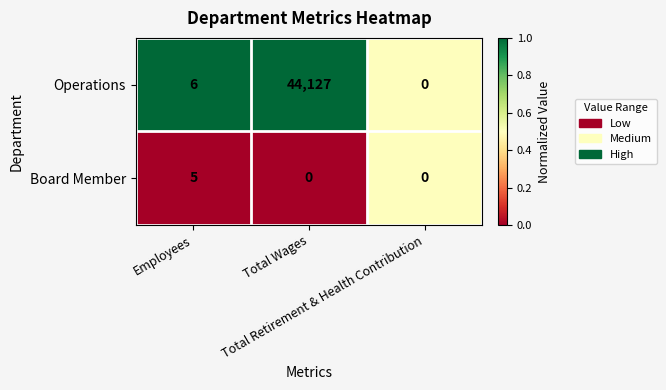

What is the total value across all series at Total Wages?

44127